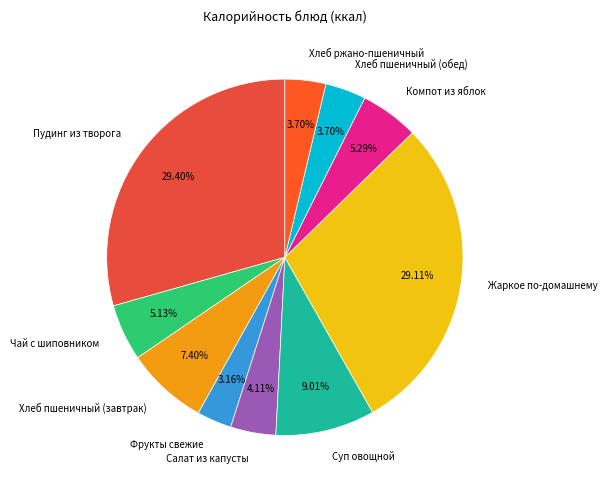

Which category has the smallest portion of the pie?

Фрукты свежие